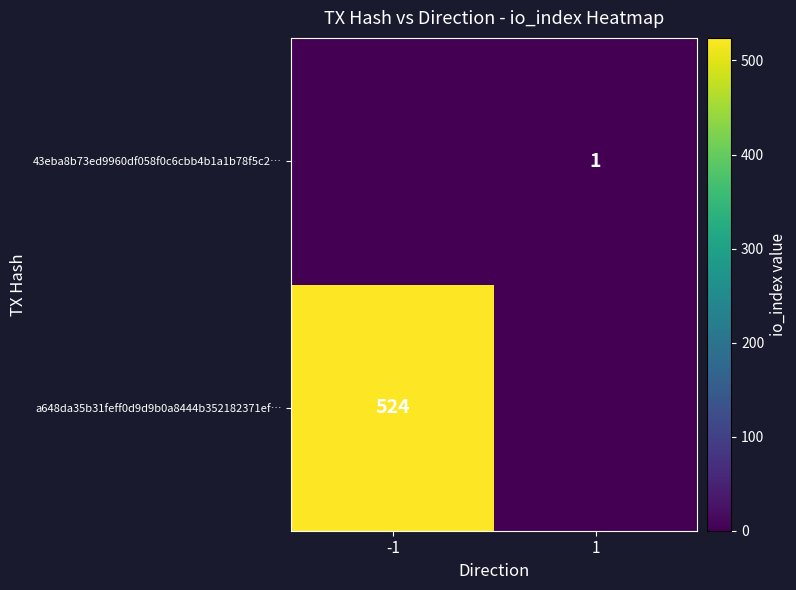

The a648da35b31feff0d9d9b0a8444b352182371ef… series shows 524 at -1. True or false?

True